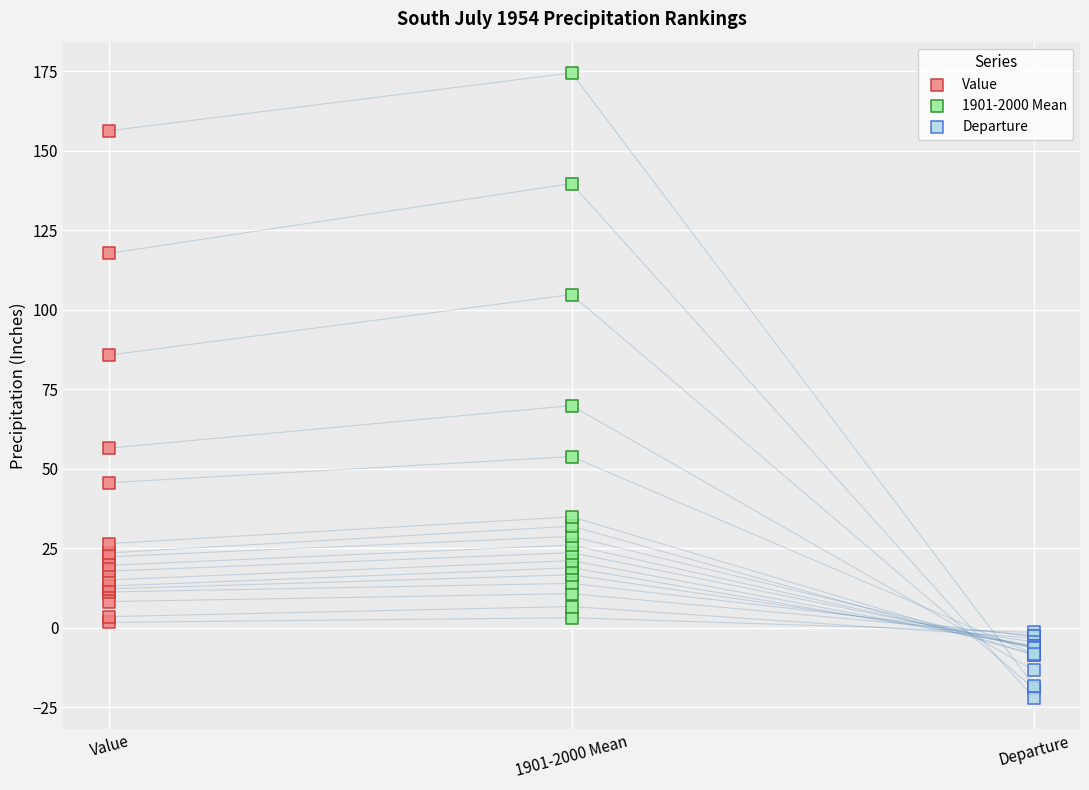

Which series has the largest Y range (max minus min)?

1901-2000 Mean